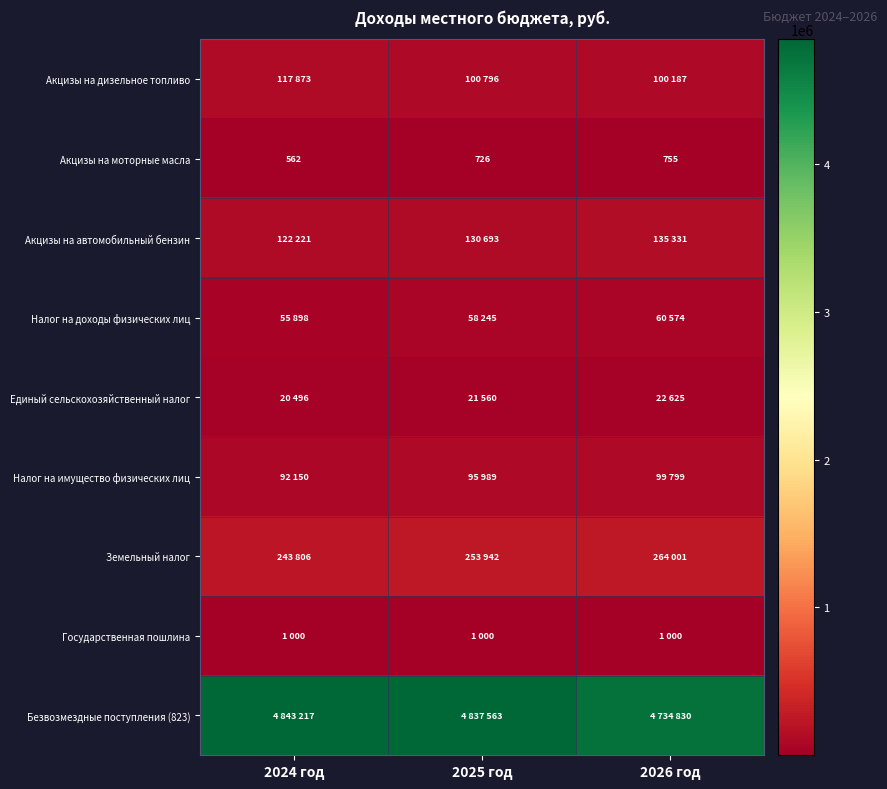

What is the difference between the highest and lowest values at 2025 год?

4836837